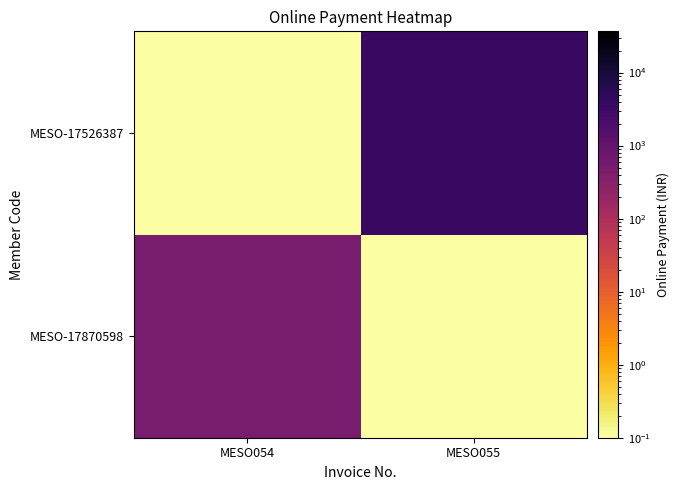

Reading left to right, list all the values displayed in this chart.

MESO-17870598: MESO054=500.0	MESO055=0.1
MESO-17526387: MESO054=0.1	MESO055=3666.0